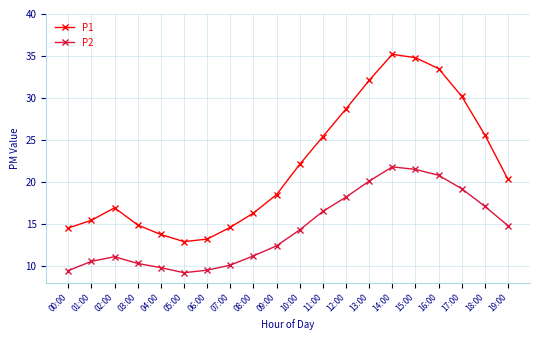

True or false: P1 has more than 0 interior local peaks.

True